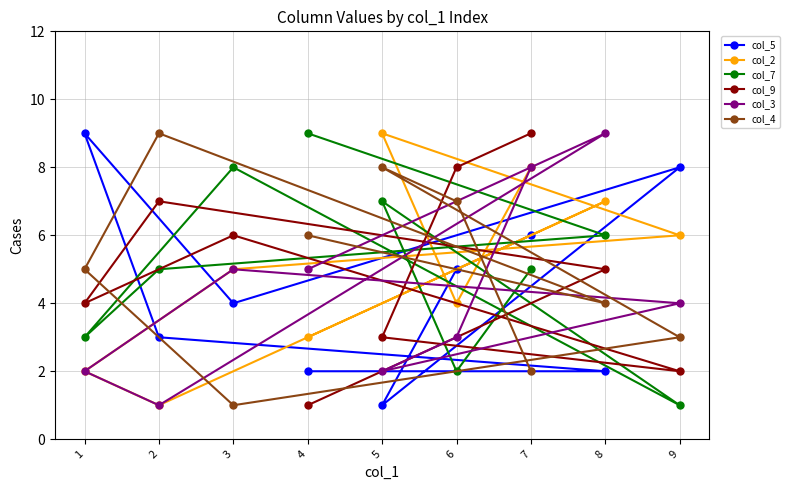

In col_5, how many points are higher than both neighbors (excluding endpoints)?

2